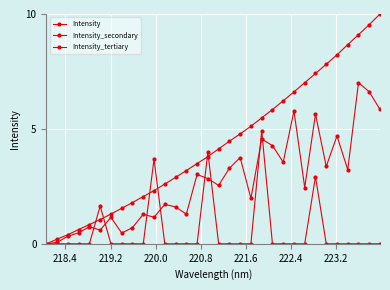

Where is Intensity_secondary nearest to the value 3?

14